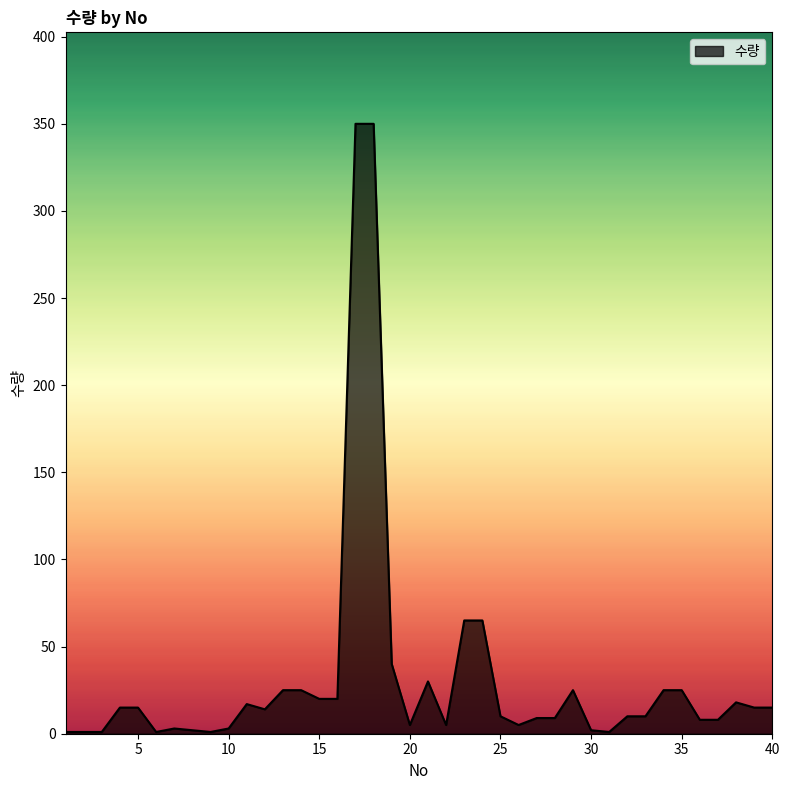

Count the number of categories in the chart.

40